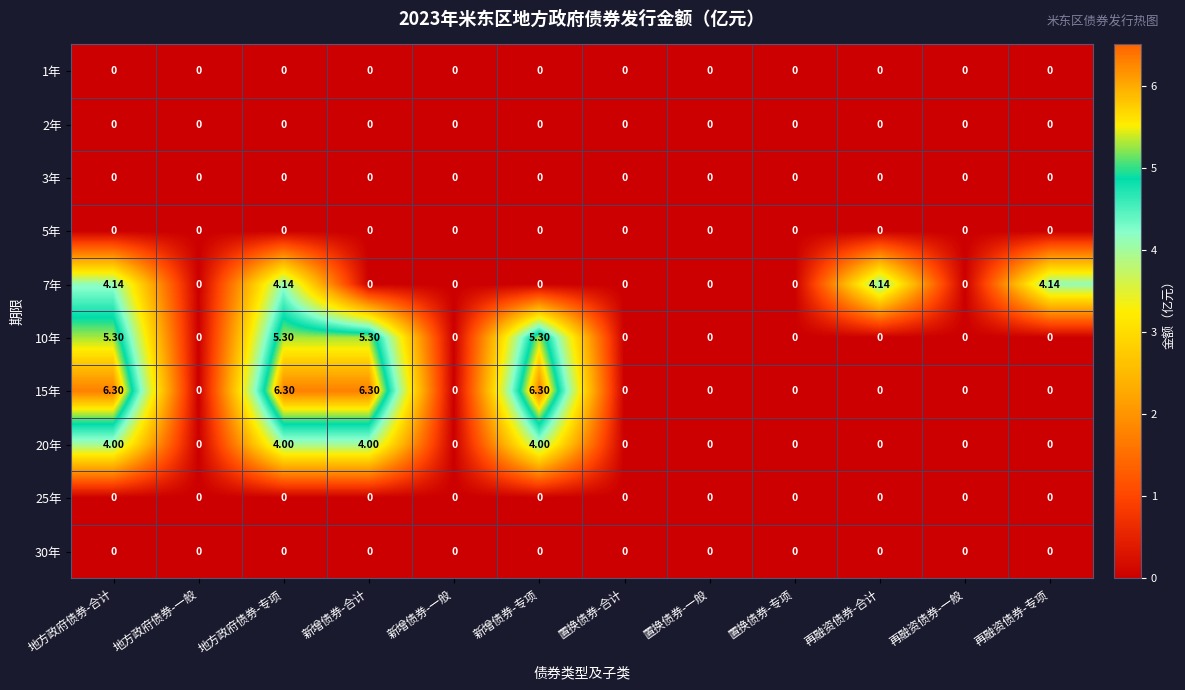

Is the value of 20年 at 新增债券-专项 greater than the value of 30年 at 置换债券-合计?

Yes